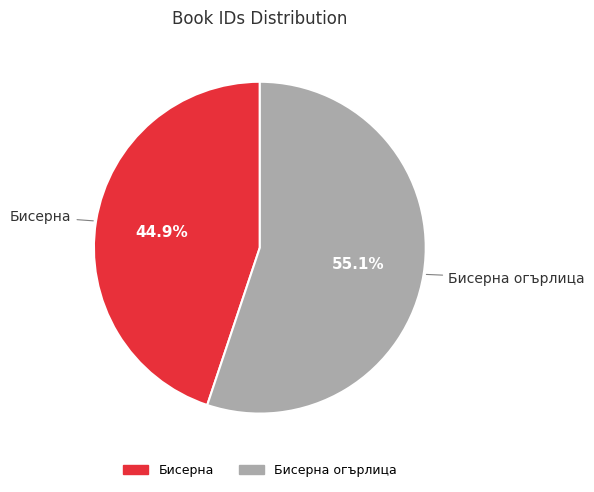

Which has a higher value, Бисерна or Бисерна огърлица?

Бисерна огърлица